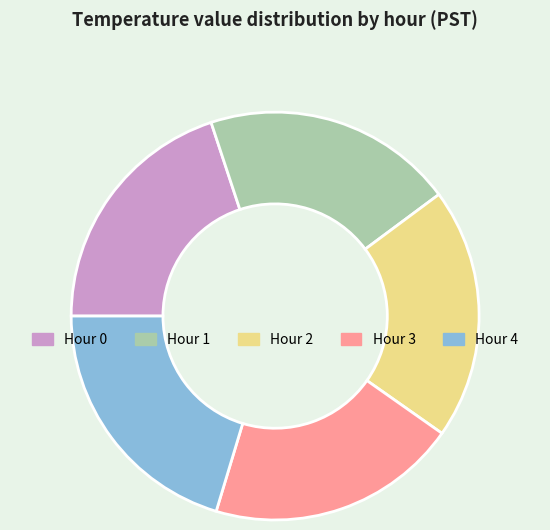

Is the sum of Hour 2 and Hour 4 greater than half?

No